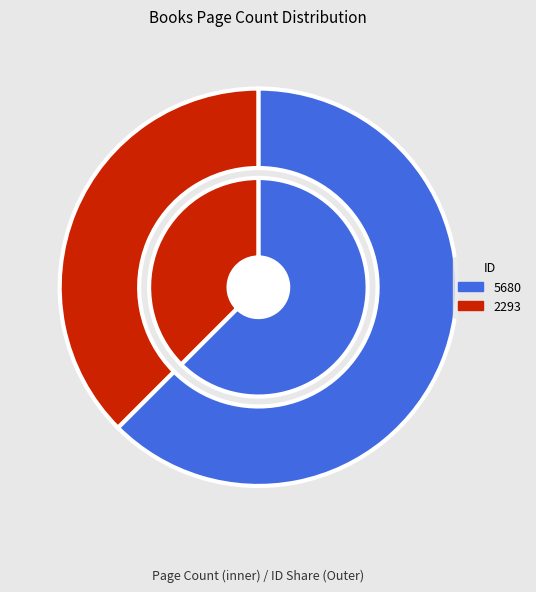

Which slice is the smallest?

2293